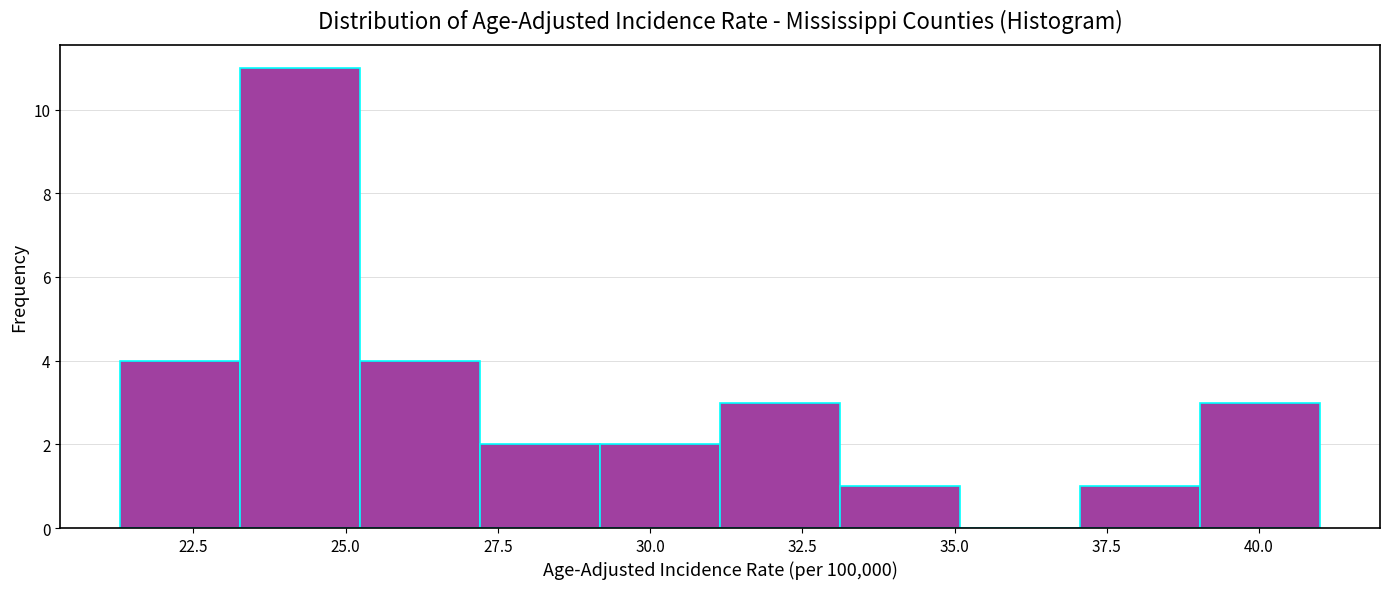

Around what value on the x-axis is the tallest bar? Give the approximate position of its centre, as read against the axis.

24.5